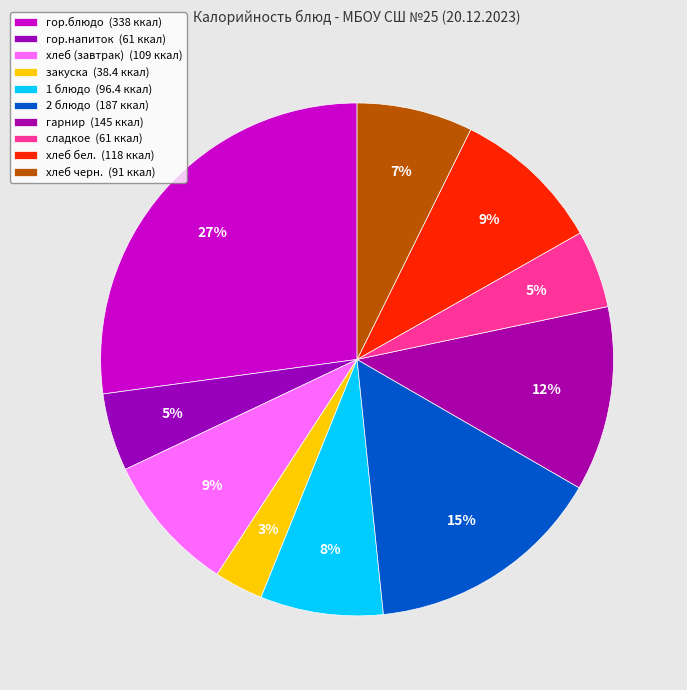

To the nearest percent, what is the difference between the гор.напиток and хлеб черн. slice percentages?

2%